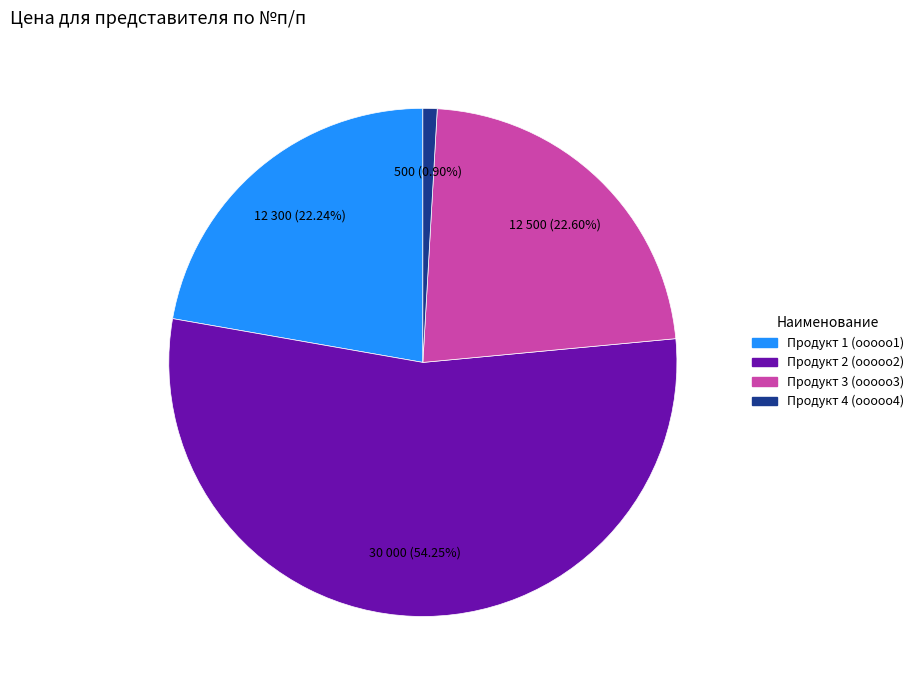

Does any single category account for the majority?

Yes